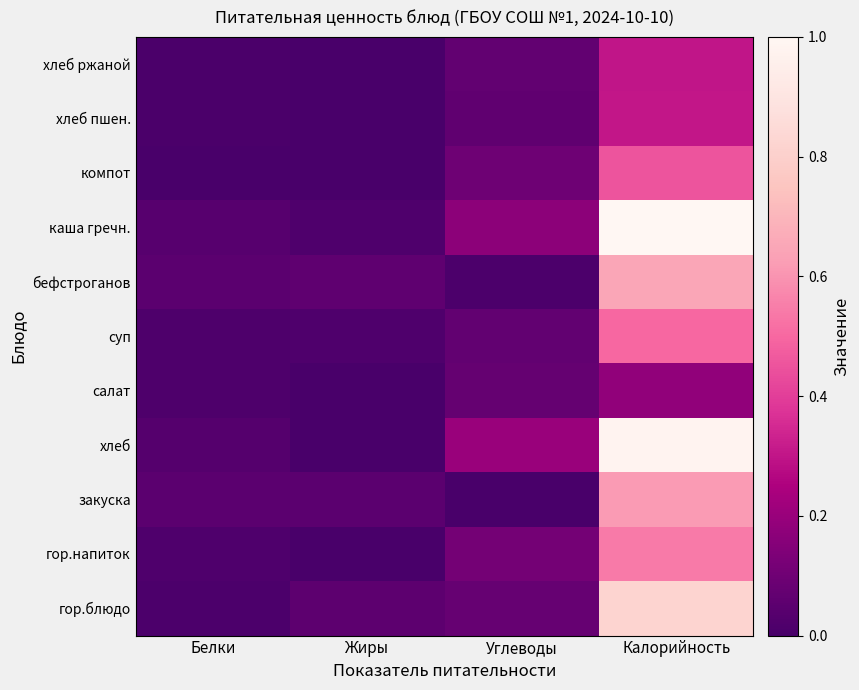

Which series has the largest range (max minus min)?

каша гречн.